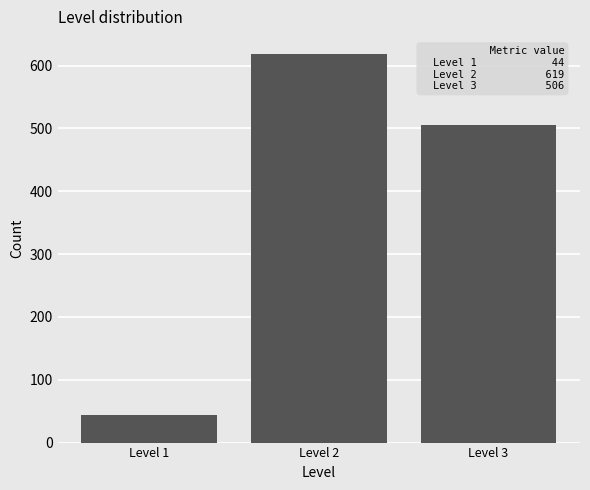

Reading left to right, list all the values displayed in this chart.

44	619	506